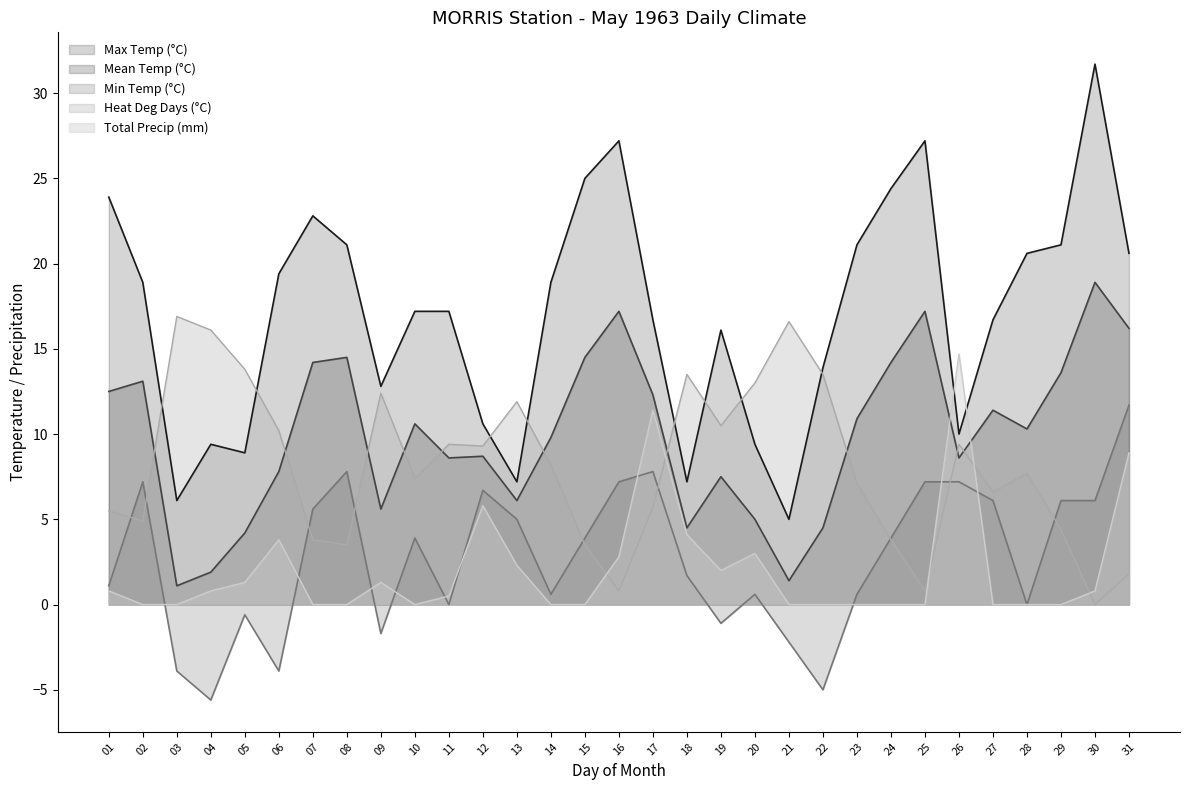

What is the average value of the Max Temp (°C) series?

17.0